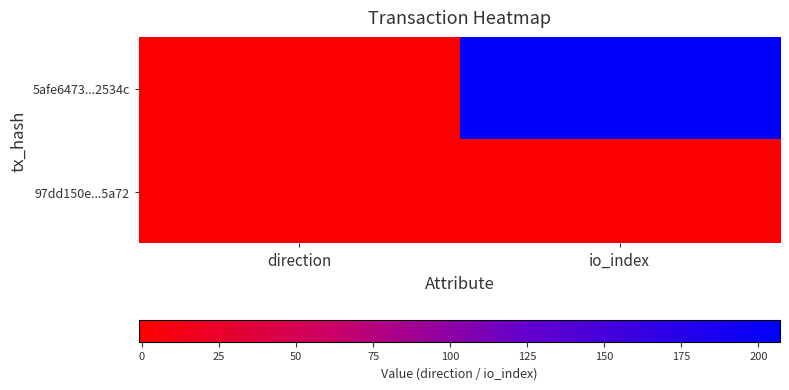

List the series in order of their overall mean, highest first.

5afe6473...2534c, 97dd150e...5a72